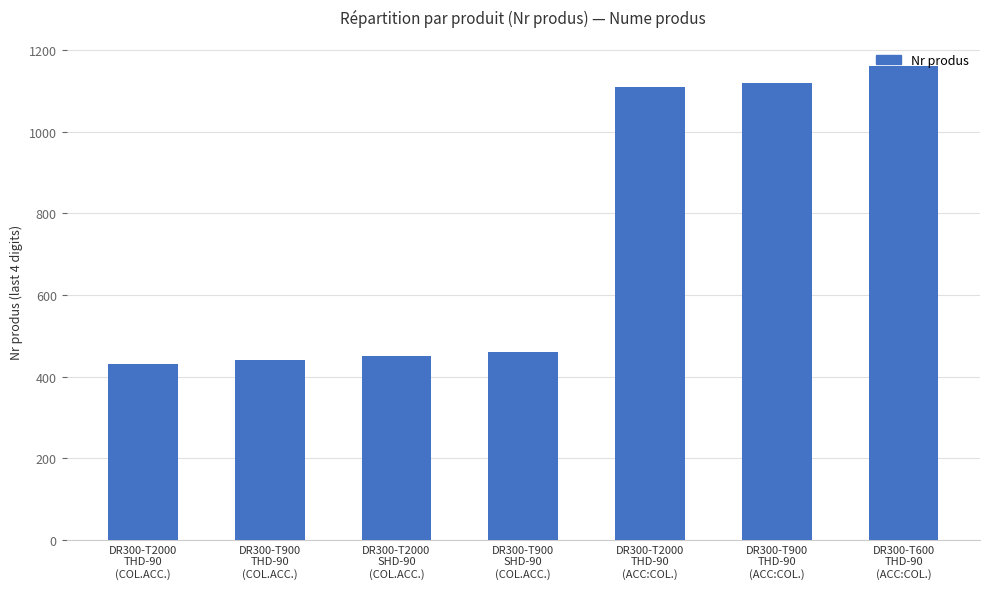

What is the ratio of the value at DR300-T2000
THD-90
(ACC:COL.) to the value at DR300-T600
THD-90
(ACC:COL.)?

1.0